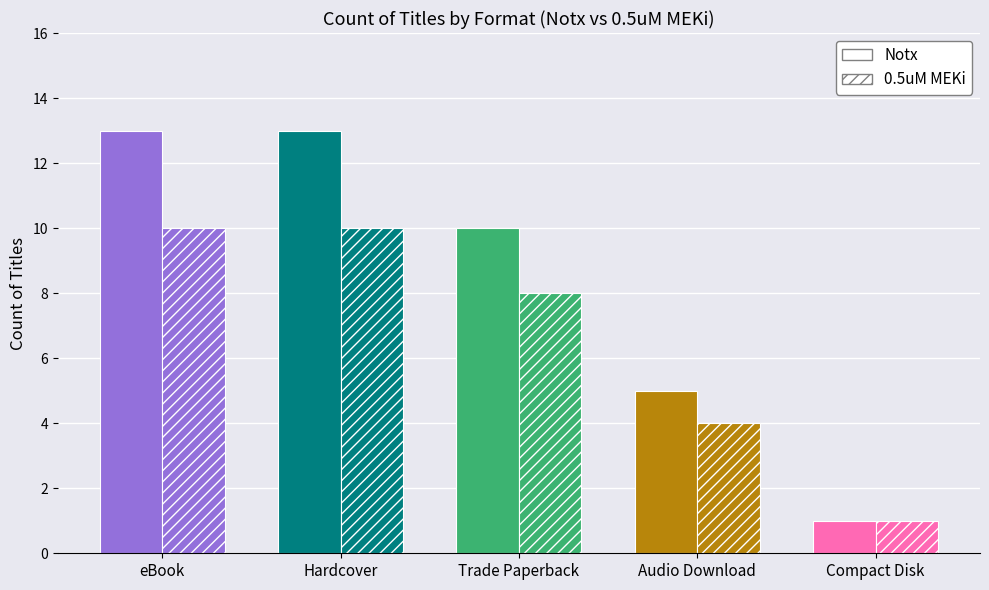

How many series are shown in this chart?

2